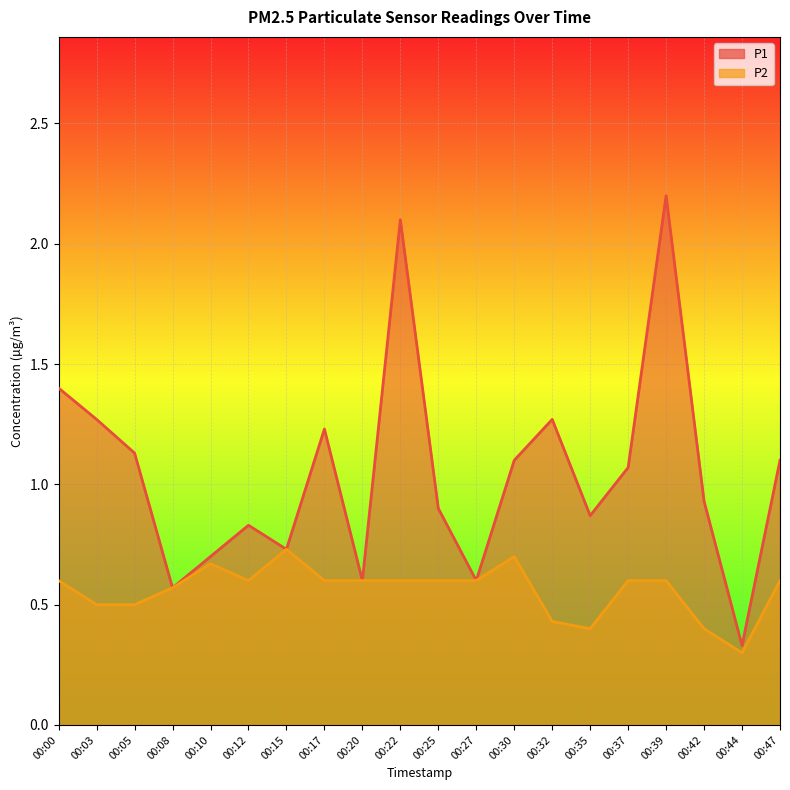

Read the P2 value at 00:39.

0.6